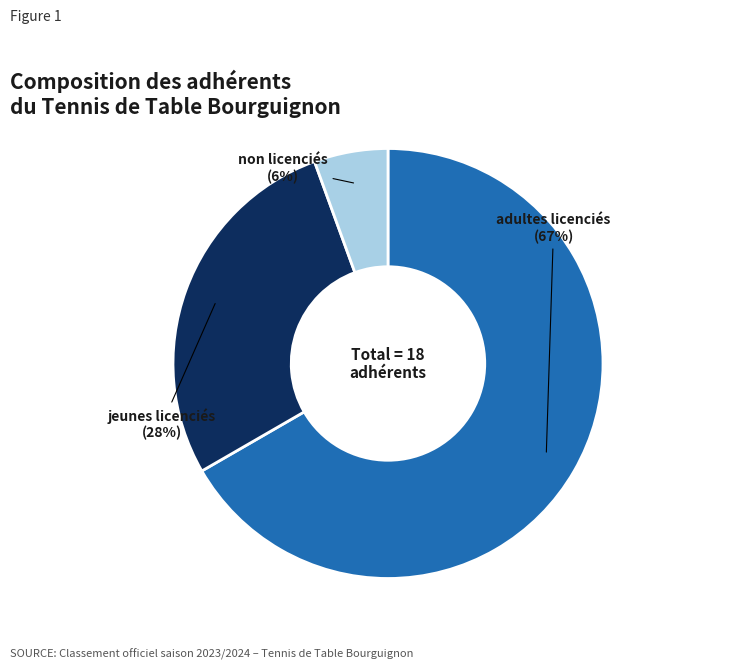

Count the number of slices in the pie.

3